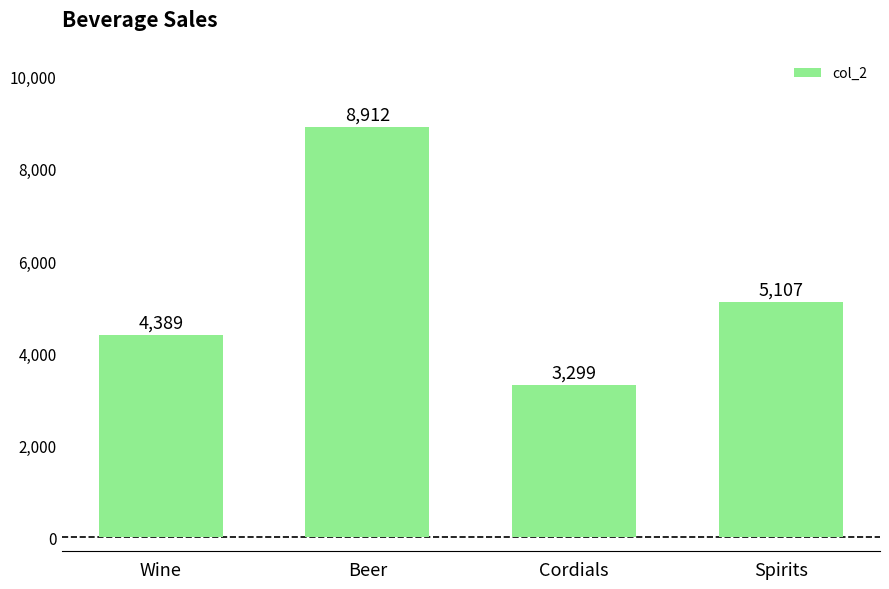

What is the change in value from Beer to Spirits?

-3805